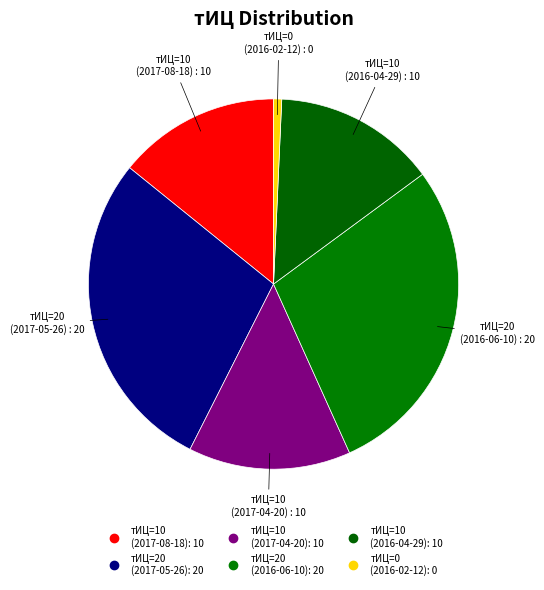

To the nearest percent, what is the difference between the largest and smallest slice percentages?

27%